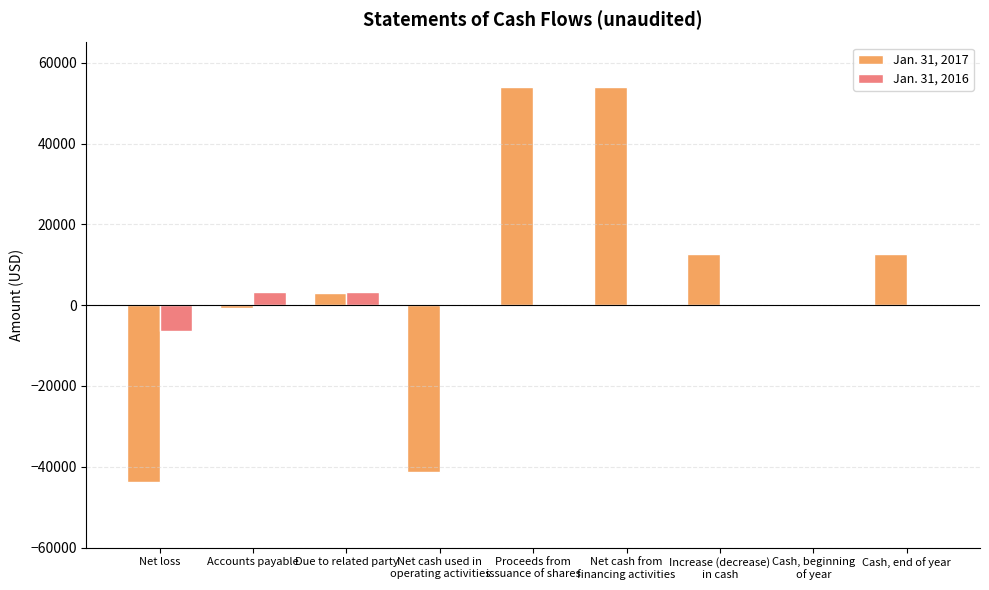

Which series has the largest total across all categories?

Jan. 31, 2017